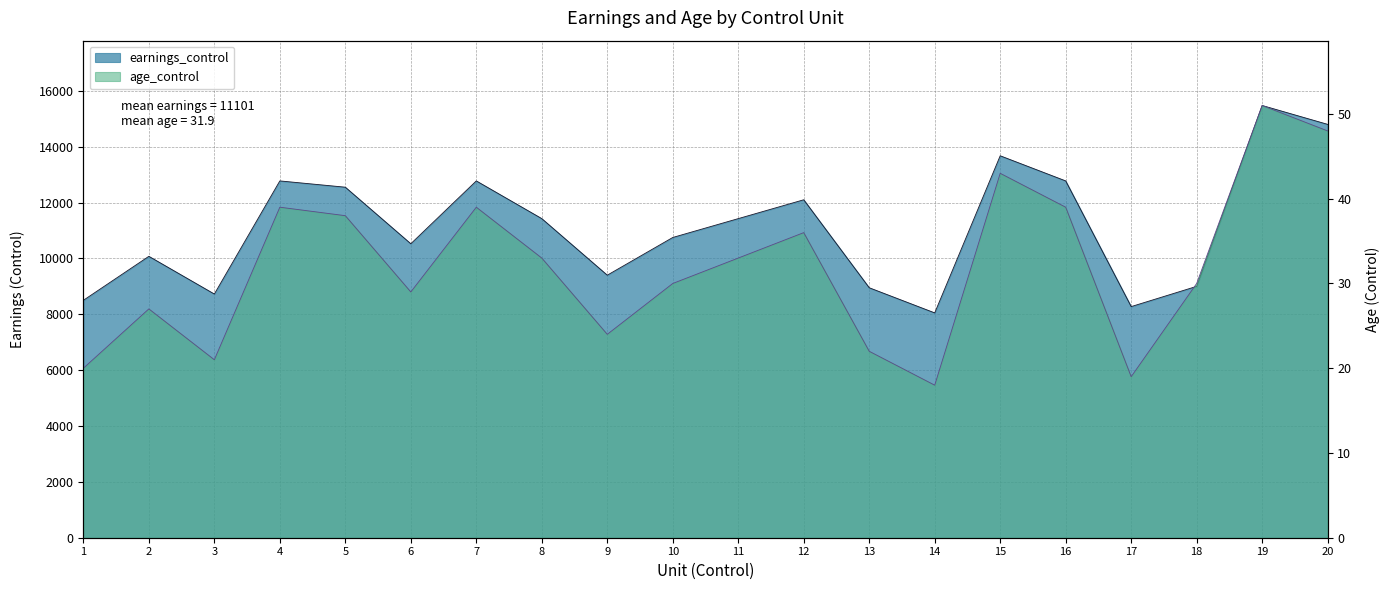

At which category does earnings_control reach its first local valley?

3